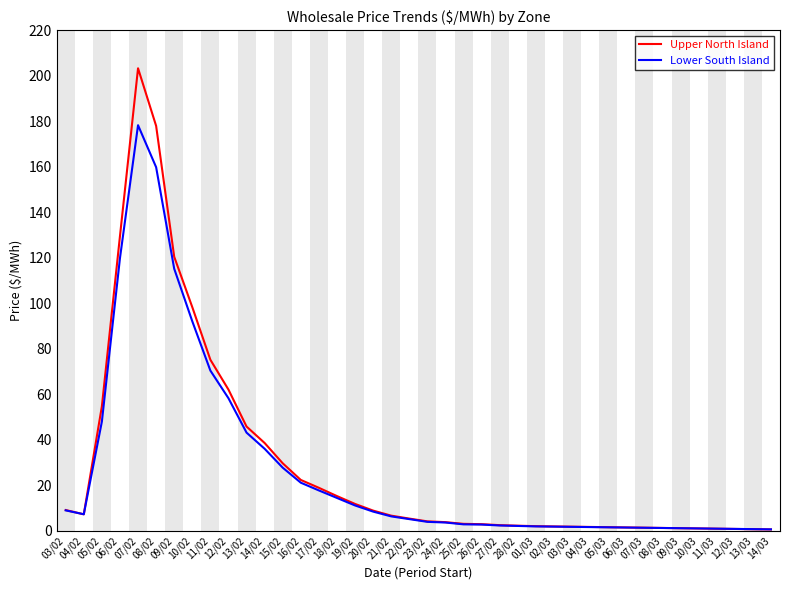

What position from the left is 04/03?

30